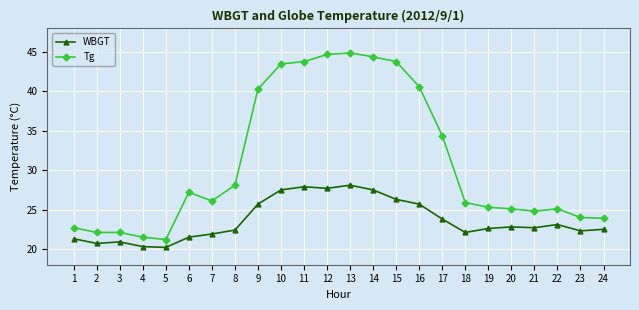

Between 5 and 13, which series saw the biggest shift?

Tg